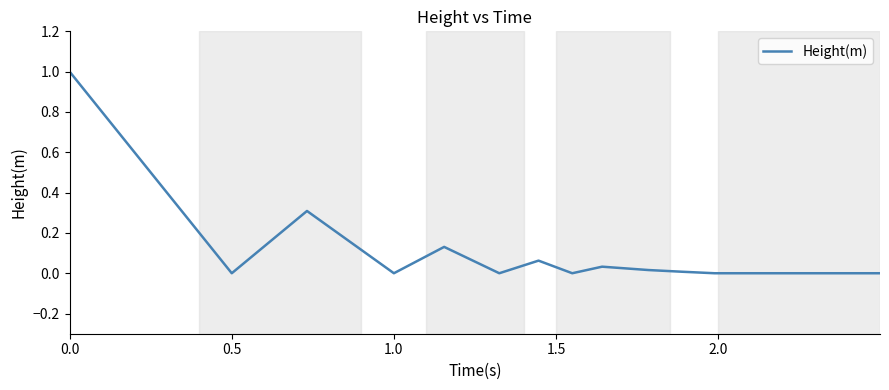

What is the greatest value displayed?

1.0